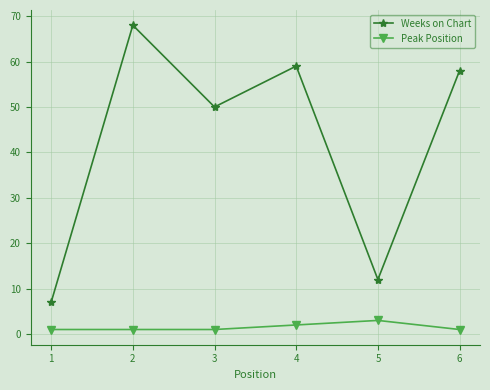

Reading right to left, list all the values displayed in this chart.

Weeks on Chart: 6=58	5=12	4=59	3=50	2=68	1=7
Peak Position: 6=1	5=3	4=2	3=1	2=1	1=1